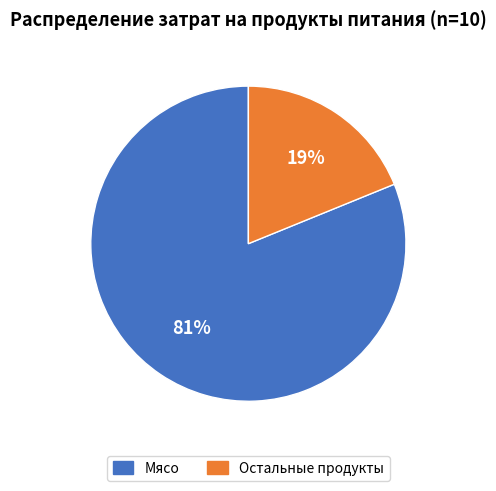

To the nearest percent, what is the difference between the largest and smallest slice percentages?

62%